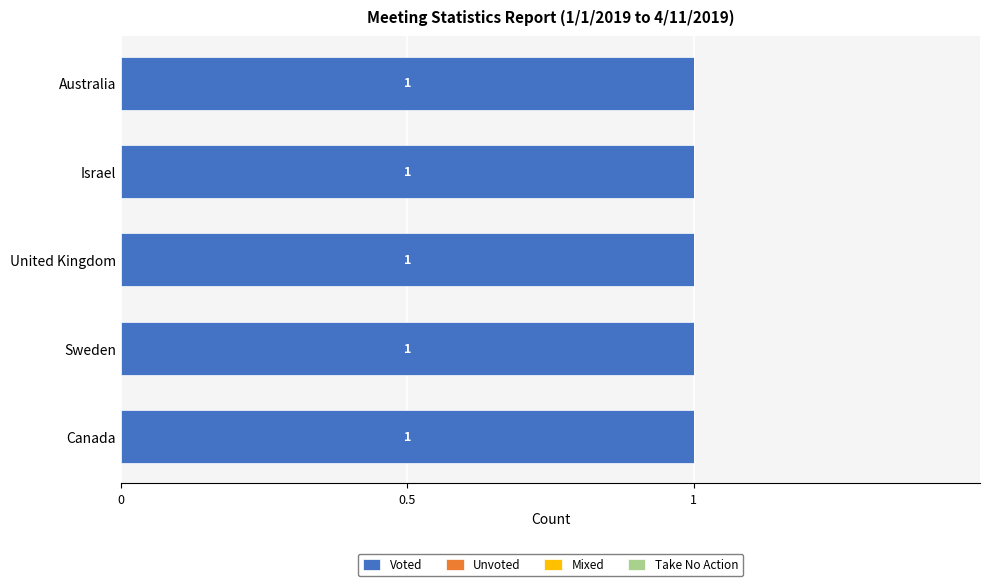

What is the label of the 2nd bar from the right?

Israel